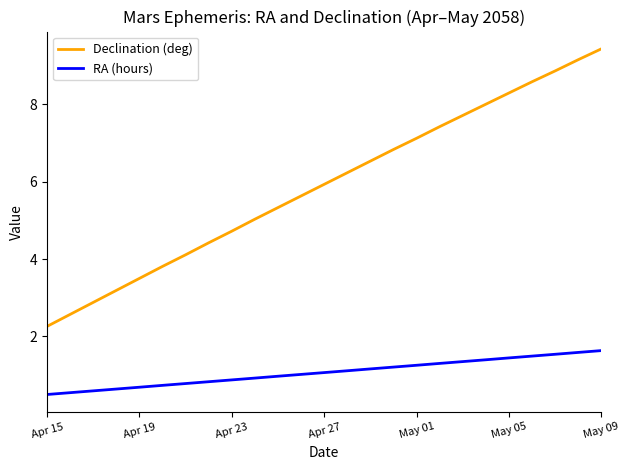

What is the maximum value for RA (hours)?

1.6